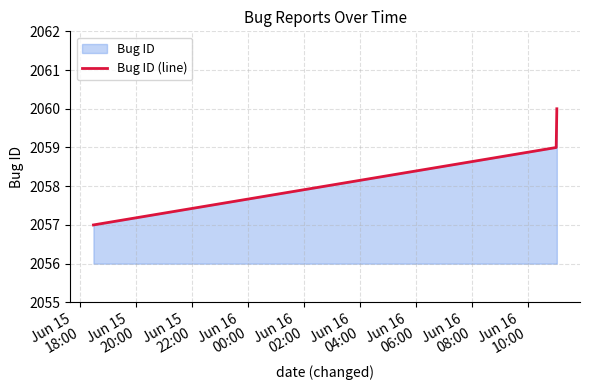

What is the sum of all values?

6176